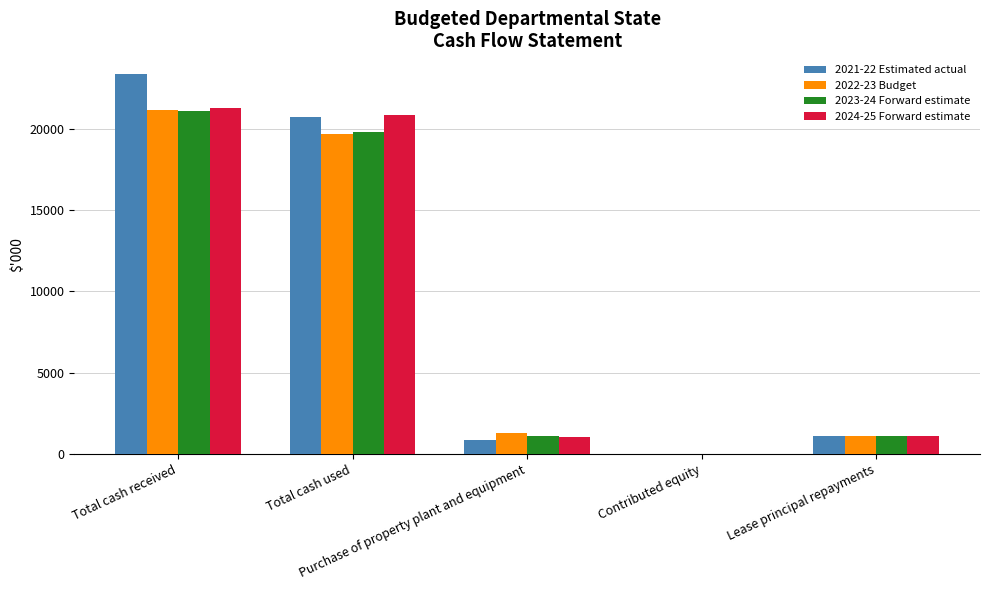

What is the total value across all series at Lease principal repayments?

4424